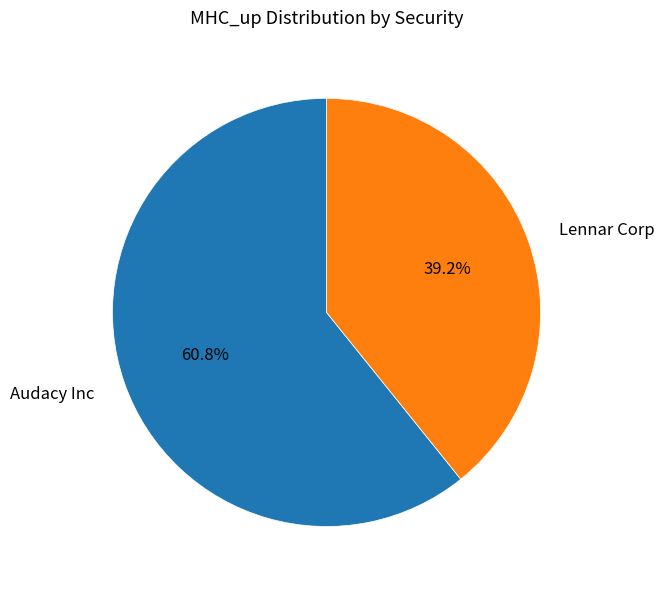

To the nearest percent, what portion does Audacy Inc represent?

61%